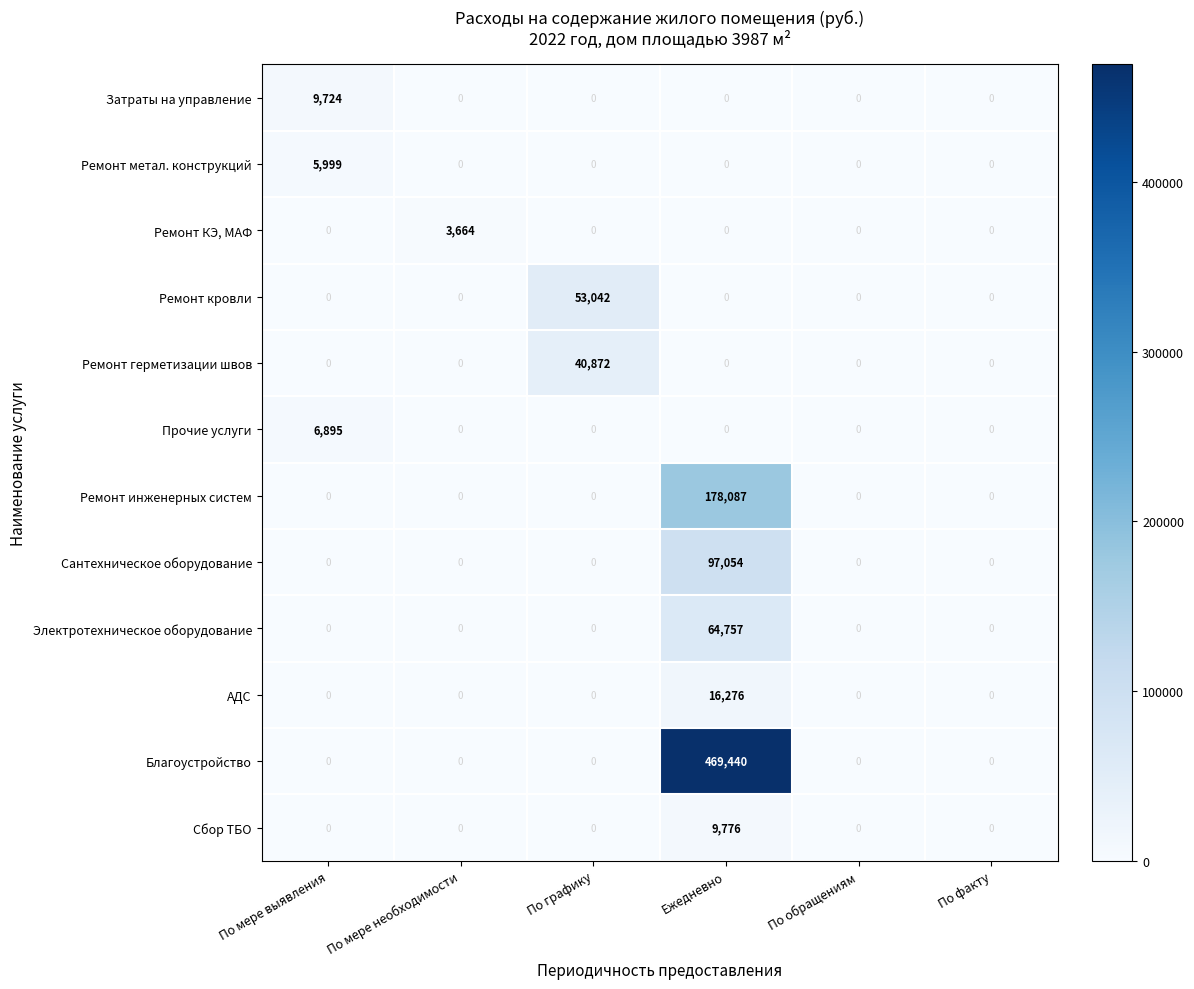

What is the difference between the maximum and second lowest values in the Ремонт метал. конструкций series?

5999